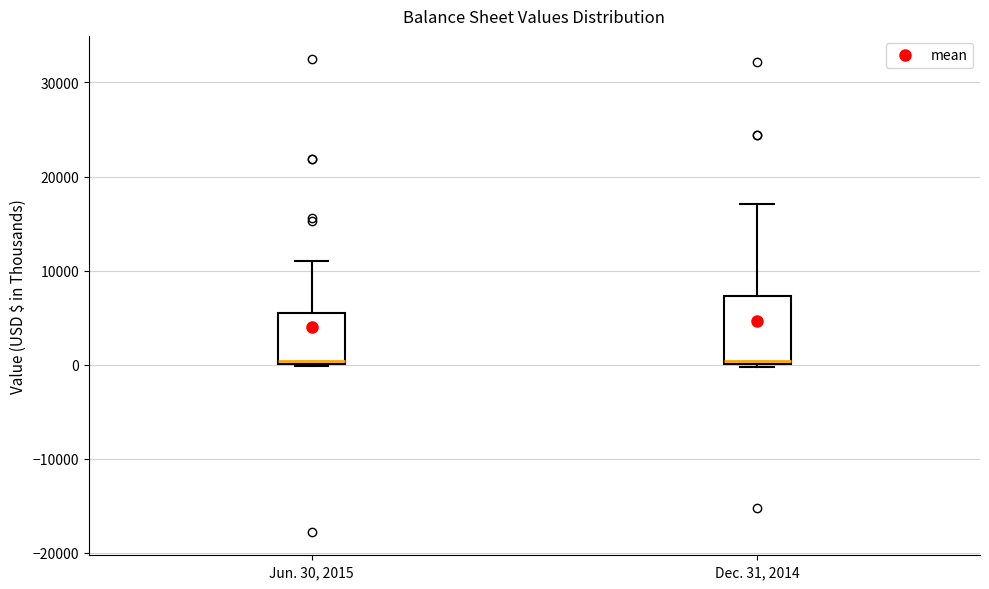

Which box is the tallest, from its lower edge to its upper edge?

Dec. 31, 2014